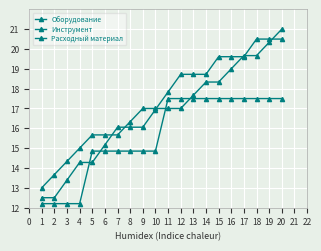

At how many categories does at least one series exceed 12?

20